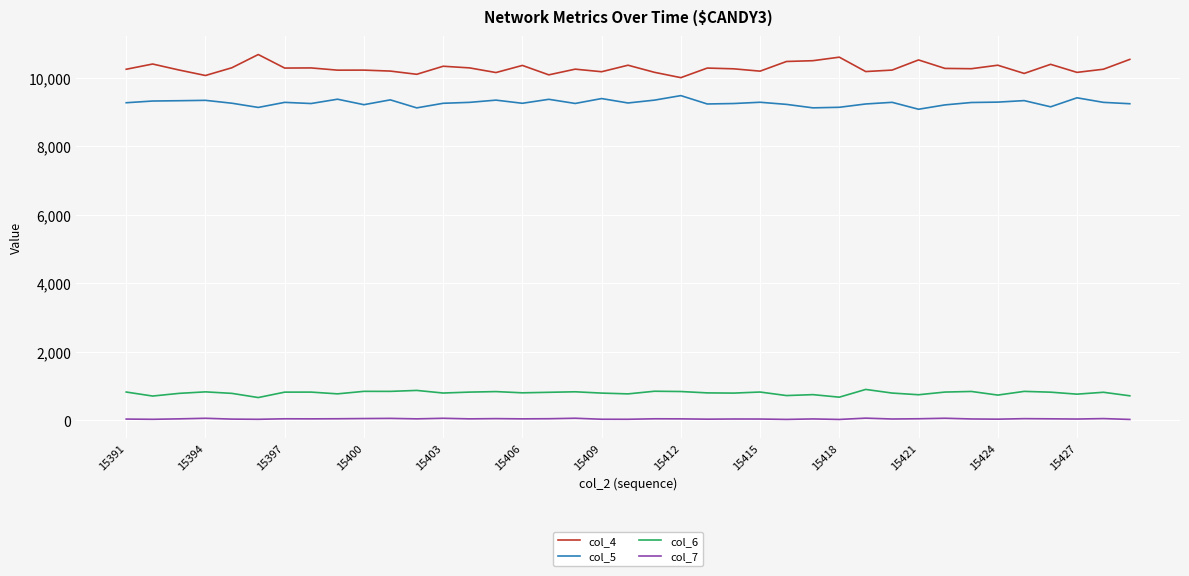

True or false: col_5 and col_7 cross at least once.

False